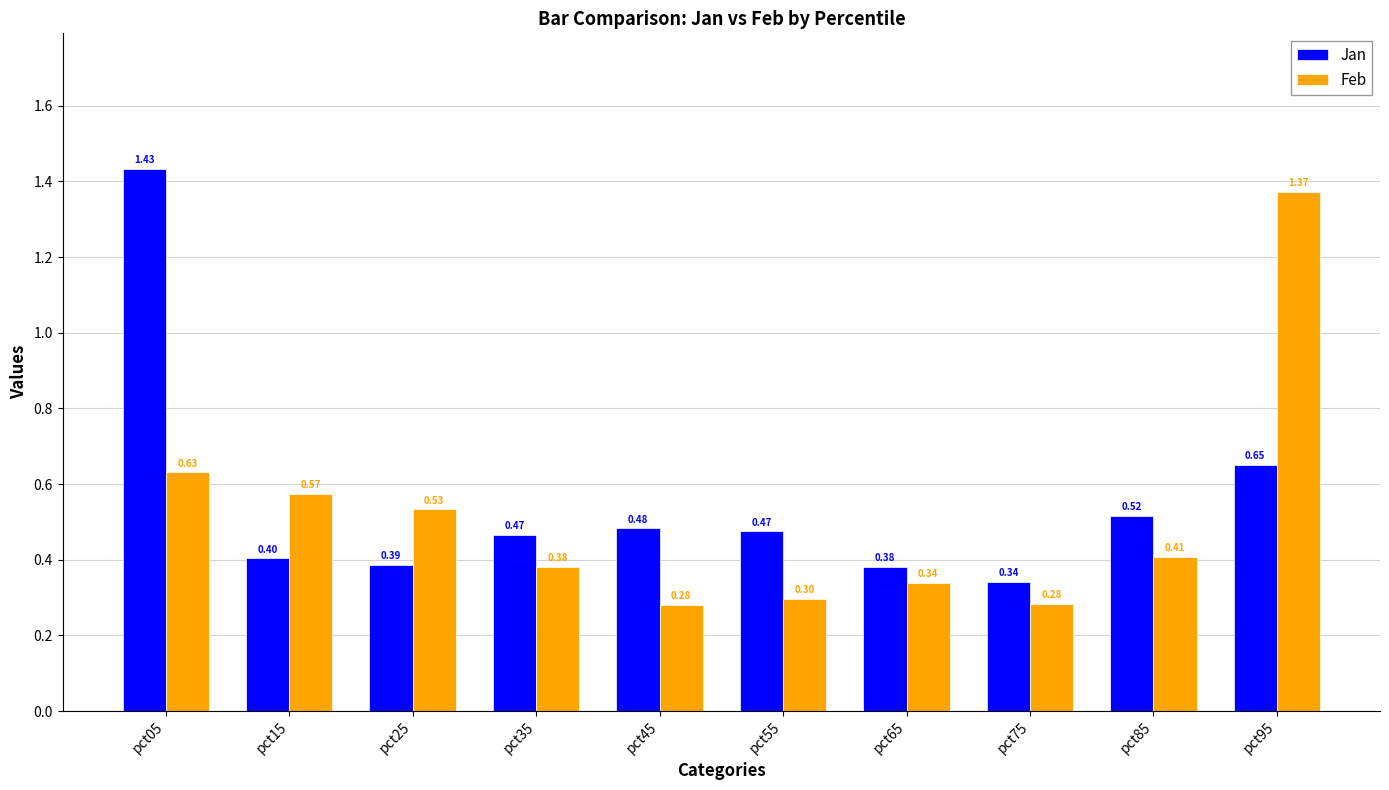

Which series has the largest total across all categories?

Jan